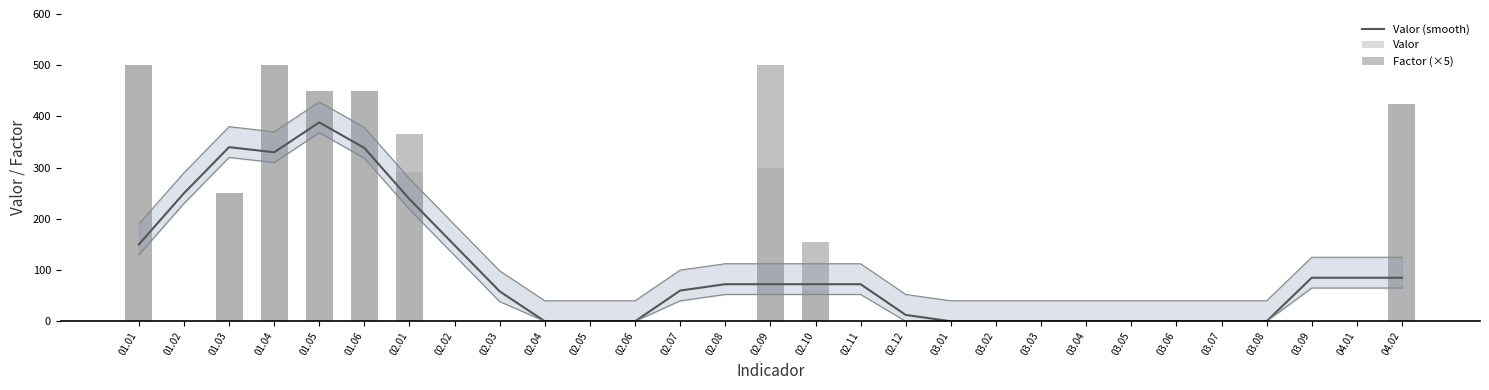

Which series has the largest total across all categories?

Factor (×5)